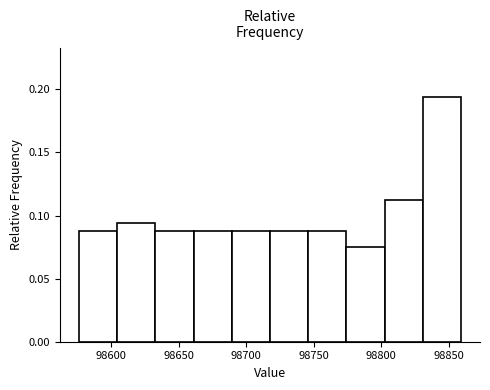

What is the height of the bar covering 98575 to 98605 on the x-axis? Neither the bar edges nor the heights are printed on the chart, so give them approximately, as read against the axes.

0.090